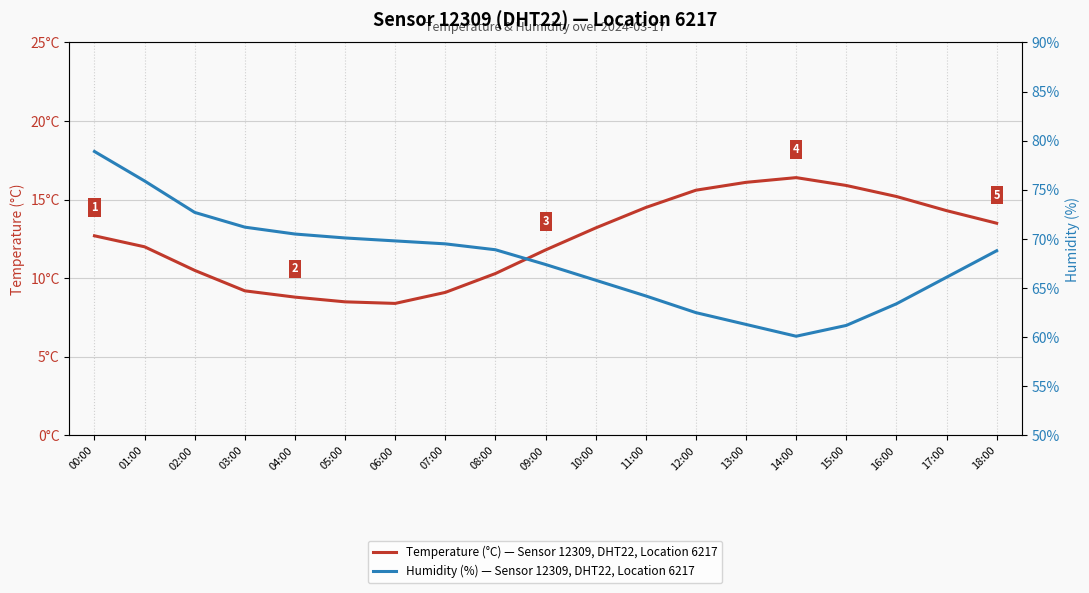

The value of Humidity (%) at 13:00 is 91.7. True or false?

False